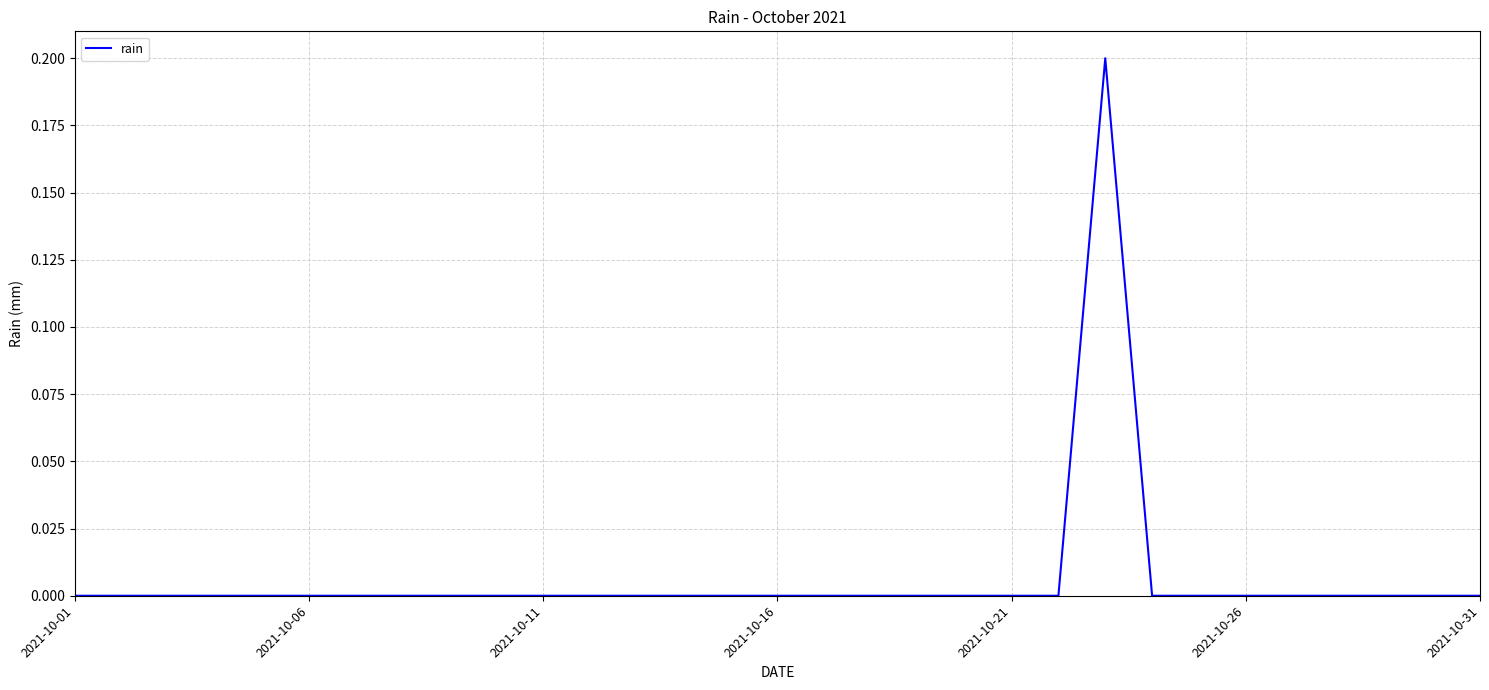

Where is the first local maximum?

22